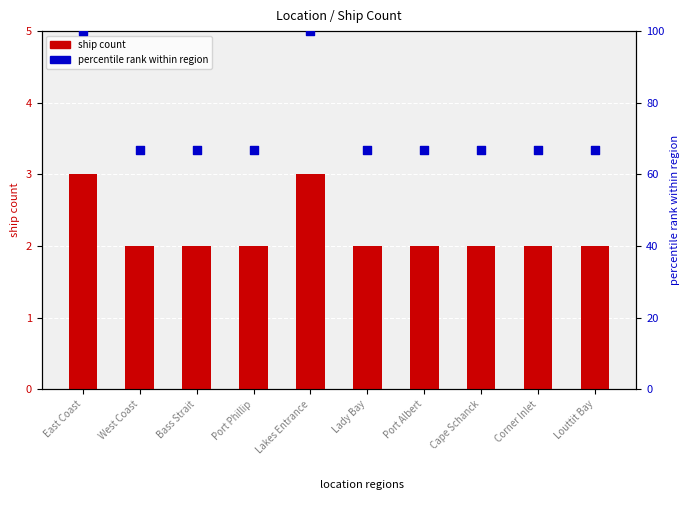

At how many categories does at least one series exceed 80?

2